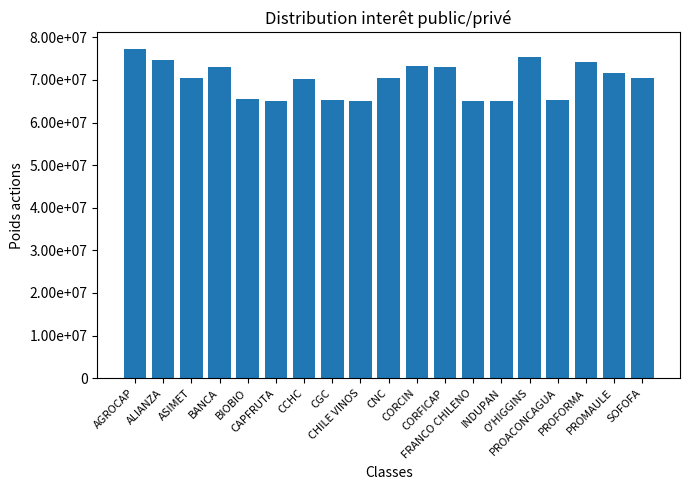

What is the change in value from CGC to CNC?

+5307640